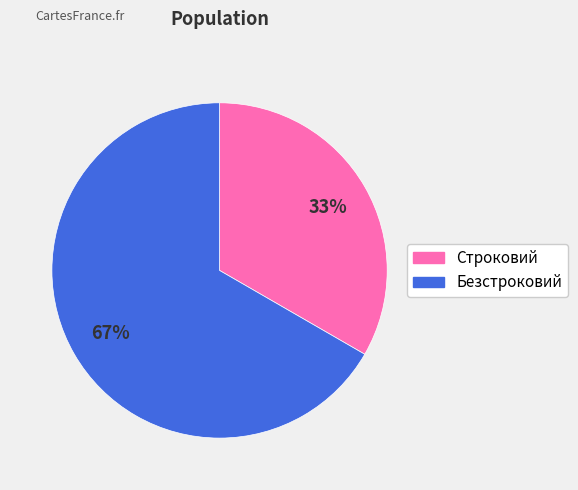

Is Строковий the majority of the pie?

No